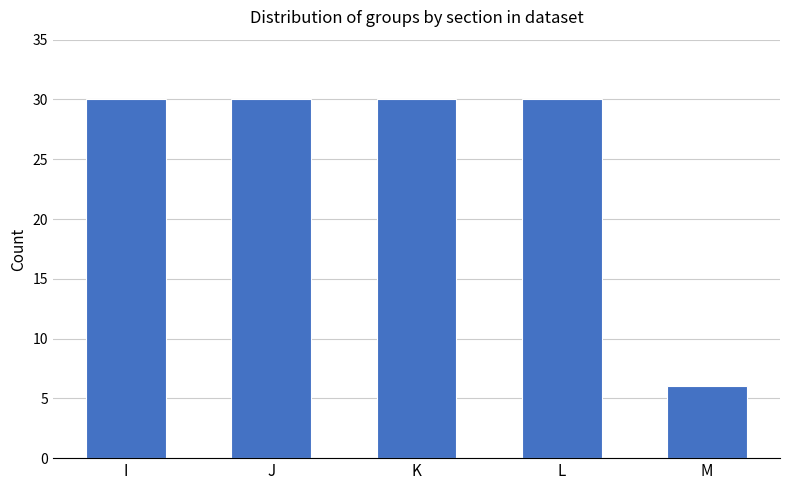

True or false: the data shows 15 at I.

False